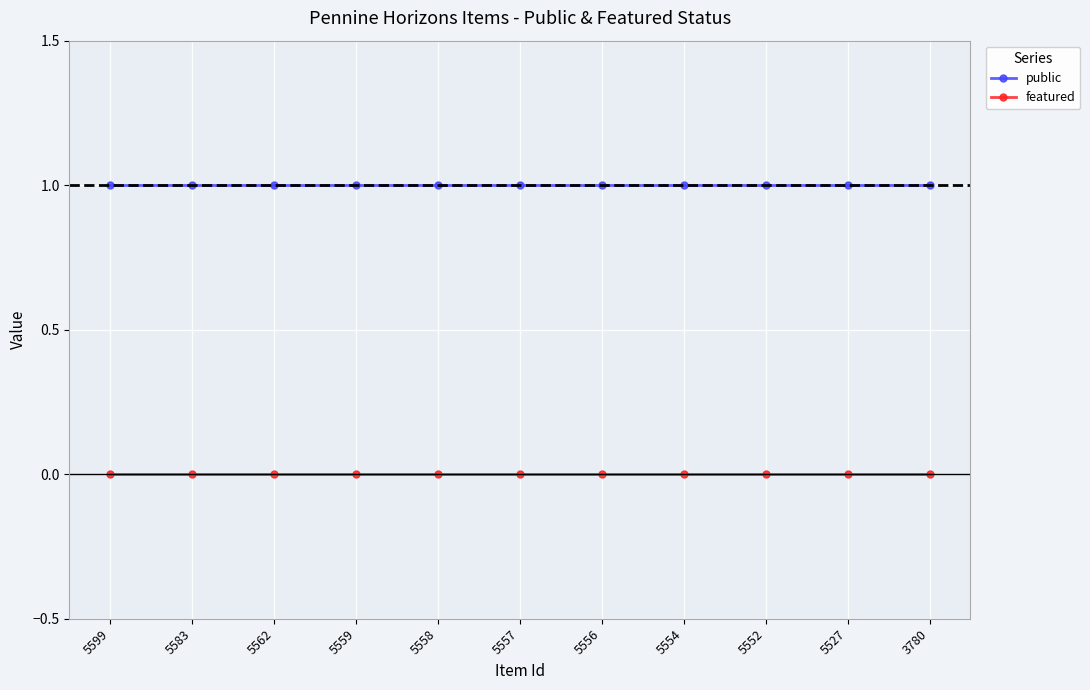

What is the value of the public point at the 8th from the left?

1